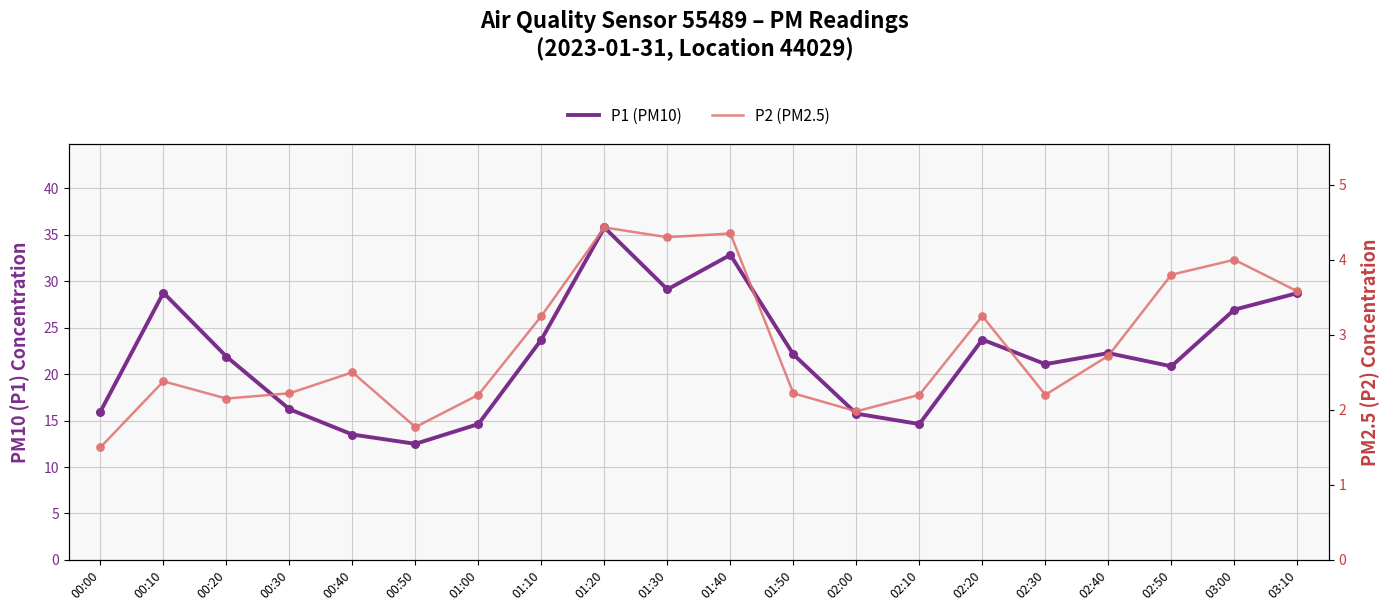

Which series contains the highest Y value?

P1 (PM10)